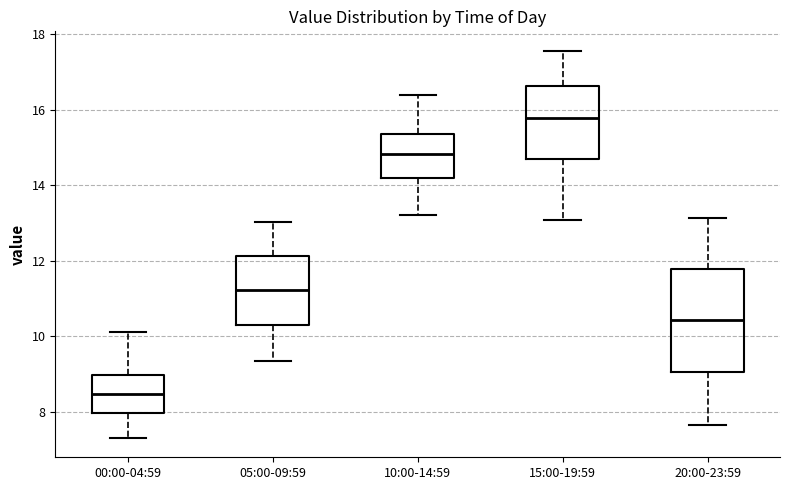

Reading left to right, read every box against the y-axis: the position of its median line, the range the box covers, and the ends of its whiskers. The values are not printed on the chart, so give them approximately, as read against the axis.

00:00-04:59: median 8.4, box 8.0 to 9.0, whiskers 7.4 to 10.2
05:00-09:59: median 11.2, box 10.2 to 12.2, whiskers 9.4 to 13.0
10:00-14:59: median 14.8, box 14.2 to 15.4, whiskers 13.2 to 16.4
15:00-19:59: median 15.8, box 14.6 to 16.6, whiskers 13.0 to 17.6
20:00-23:59: median 10.4, box 9.0 to 11.8, whiskers 7.6 to 13.2